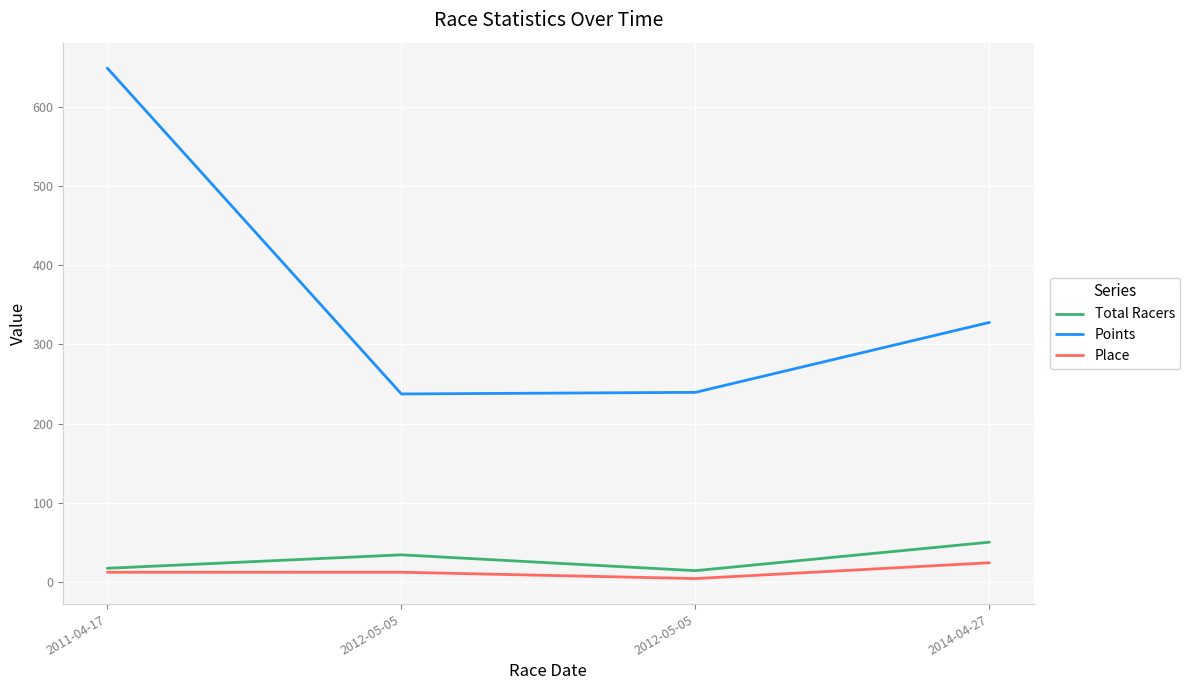

Rank the series at 2014-04-27 from lowest to highest value.

Place, Total Racers, Points